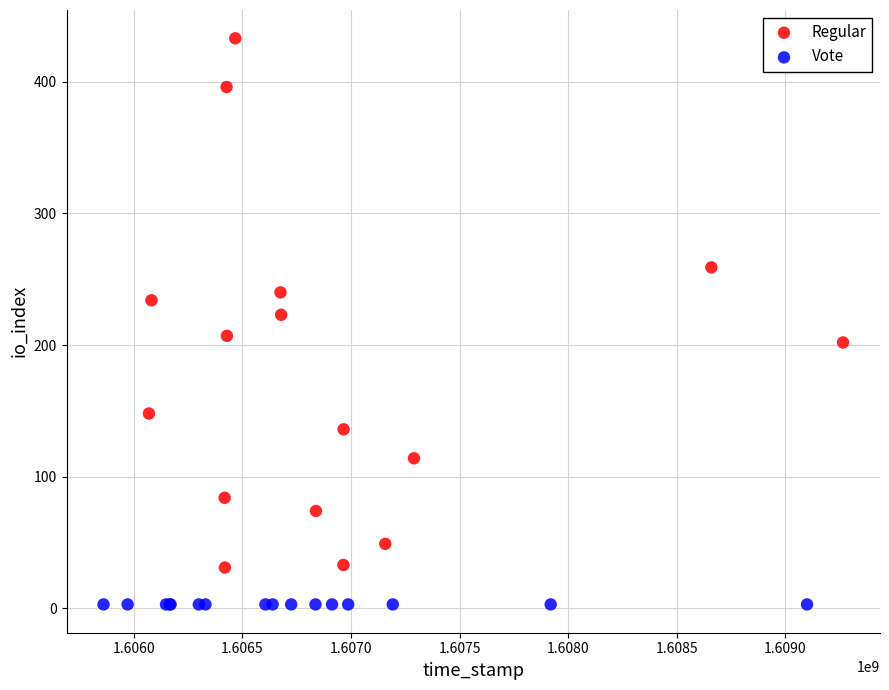

Which series reaches the minimum Y coordinate?

Vote